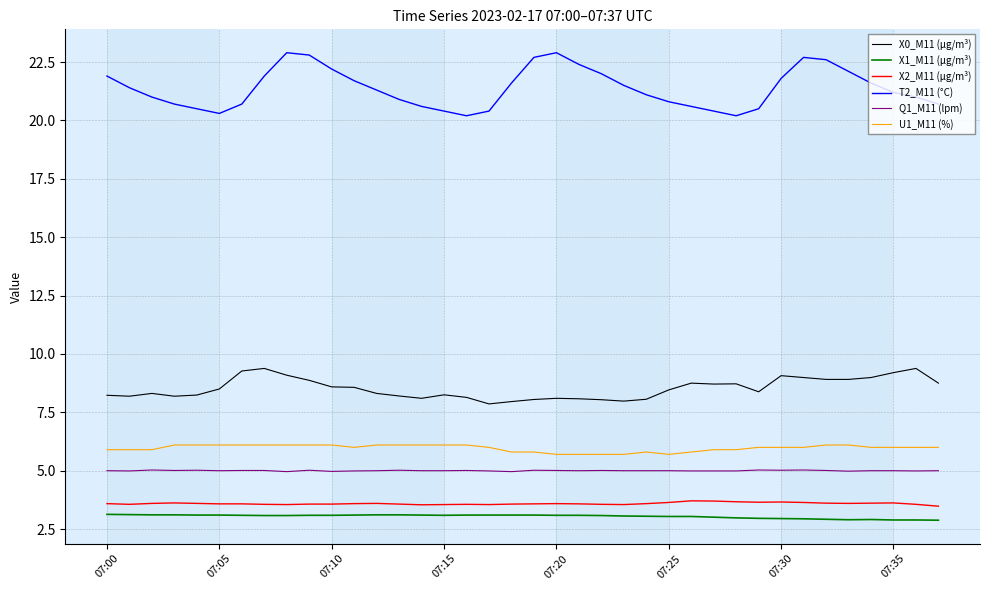

Which series has the largest total across all categories?

T2_M11 (°C)